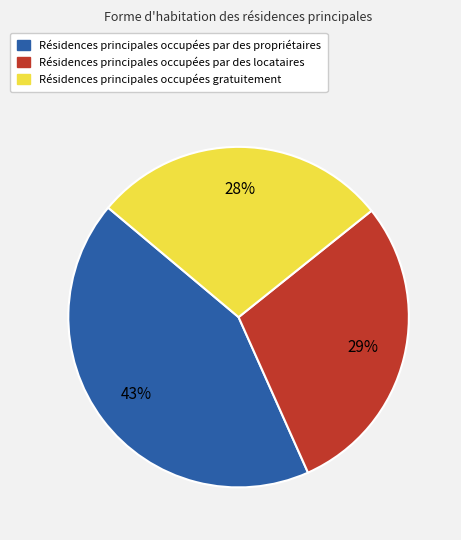

To the nearest percent, what is the difference between the largest and smallest slice percentages?

15%